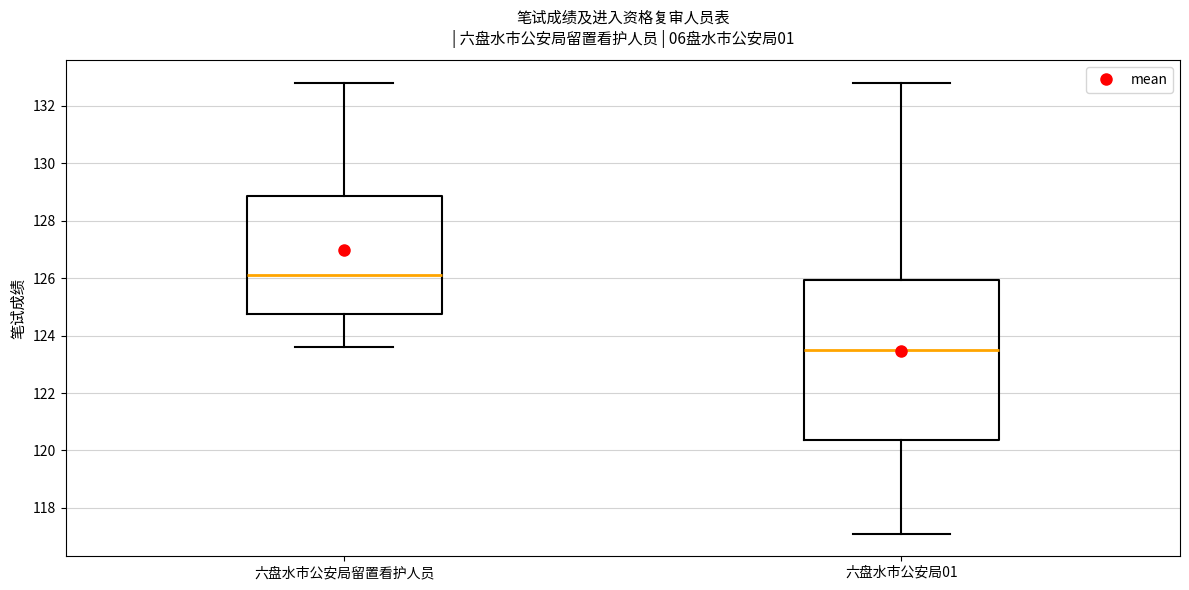

Comparing the boxes themselves (not the whiskers), which one is the tallest?

六盘水市公安局01